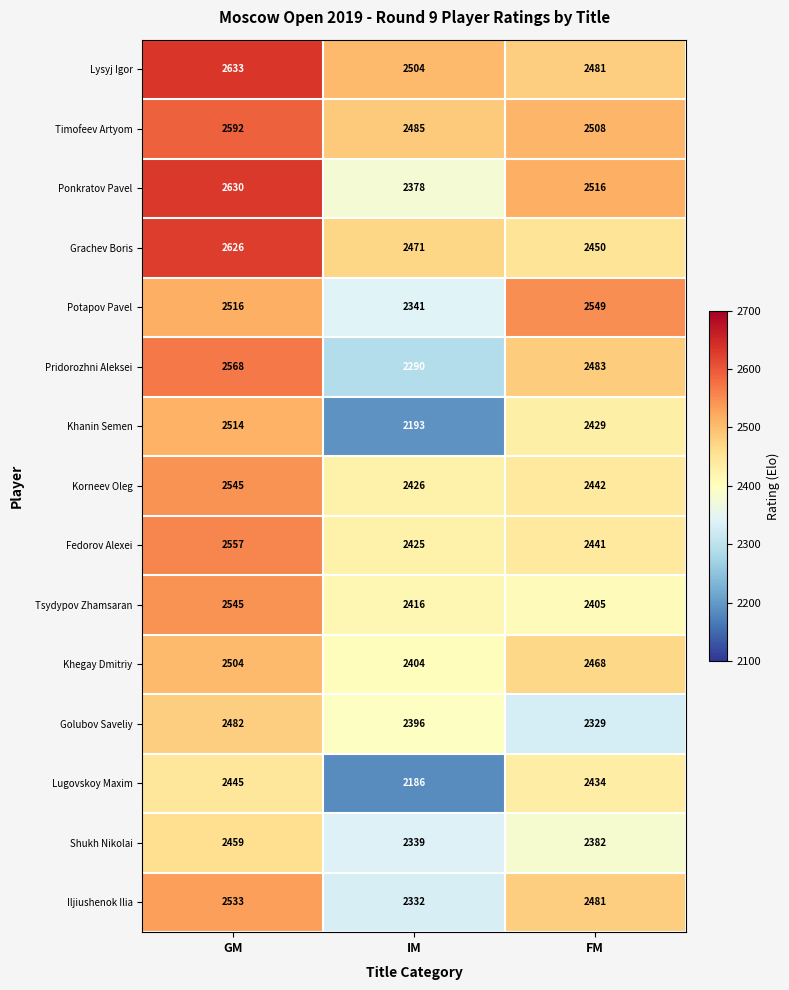

True or false: Potapov Pavel has a value of 2549 at FM.

True